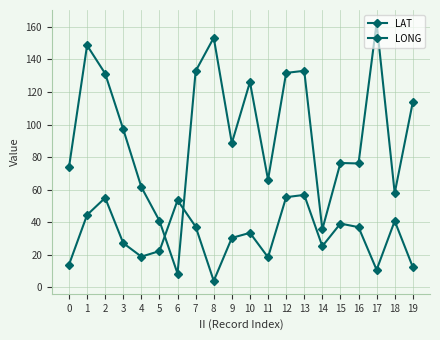

At which category is the sum across all series the highest?

1